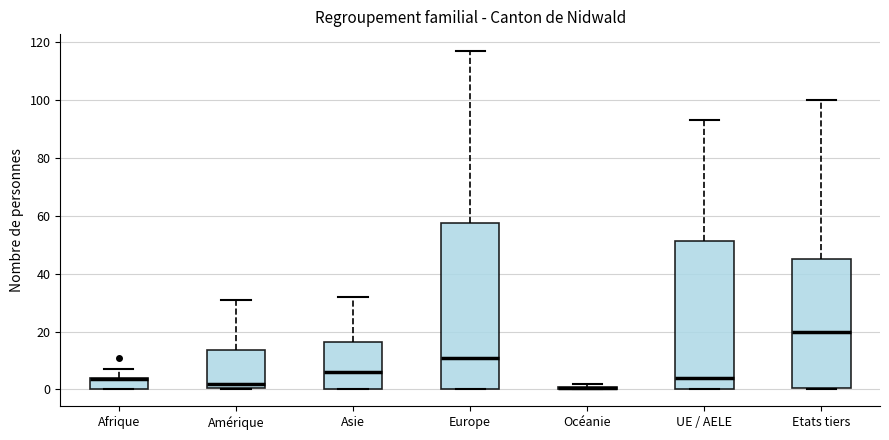

Comparing the boxes themselves (not the whiskers), which one is the tallest?

Europe